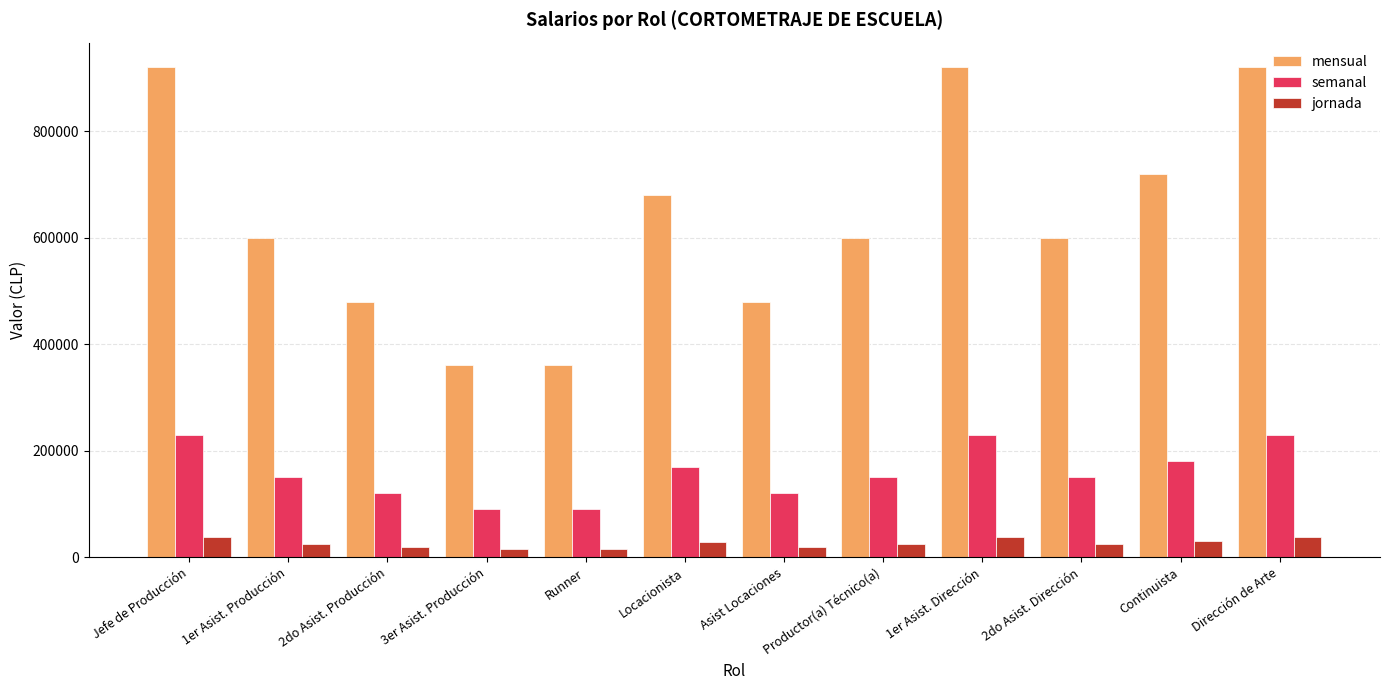

Count the semanal values in the range 120000 to 230000.

10